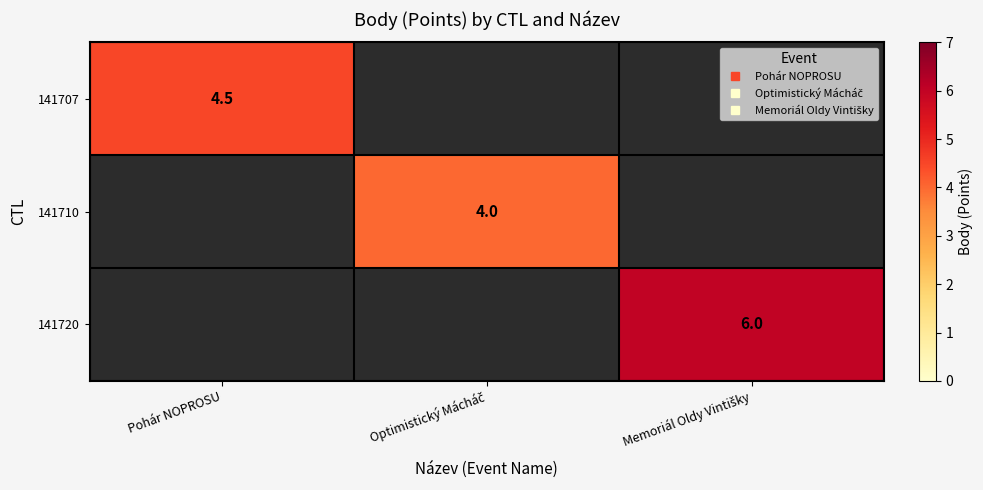

What is the sum of all 141710 values?

4.0